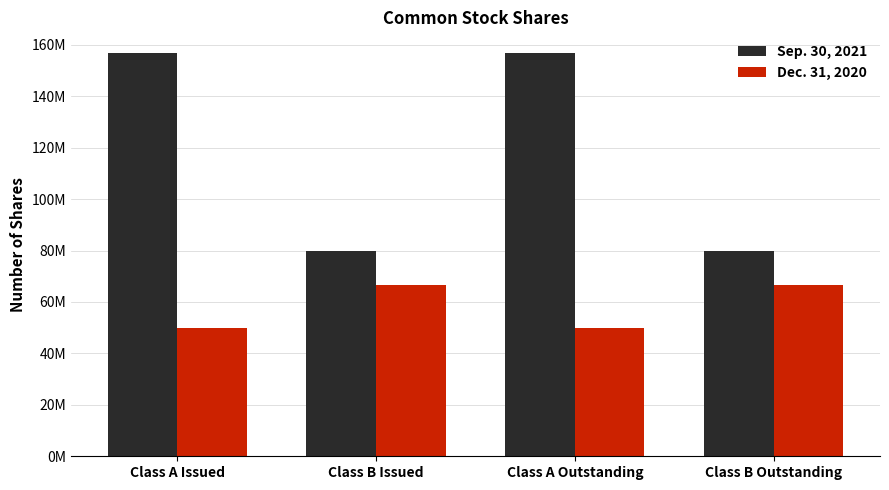

Rank the series by their maximum value, from lowest to highest.

Dec. 31, 2020, Sep. 30, 2021